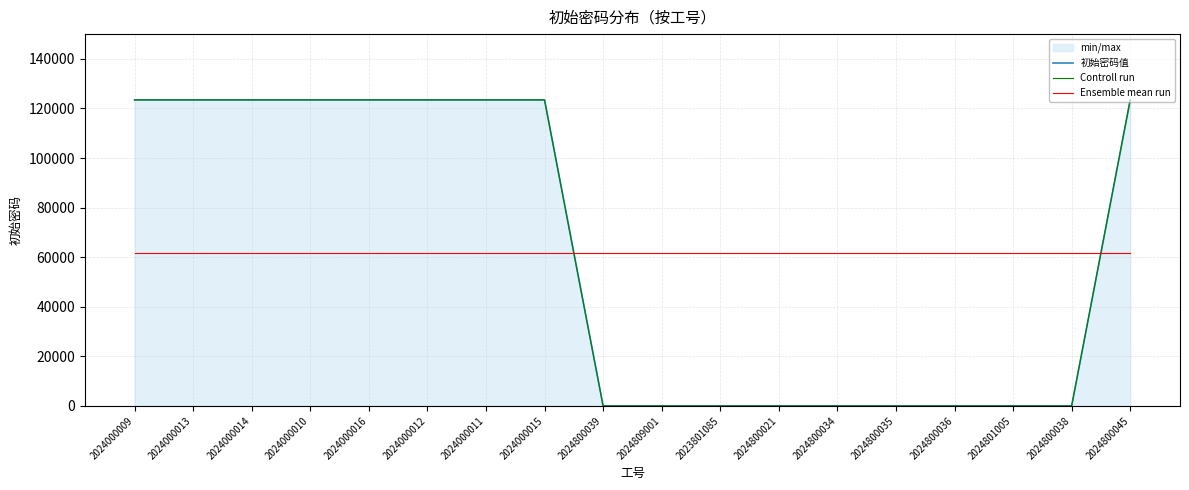

List the series in order of their peak value, lowest first.

Ensemble mean run, 初始密码值, Controll run